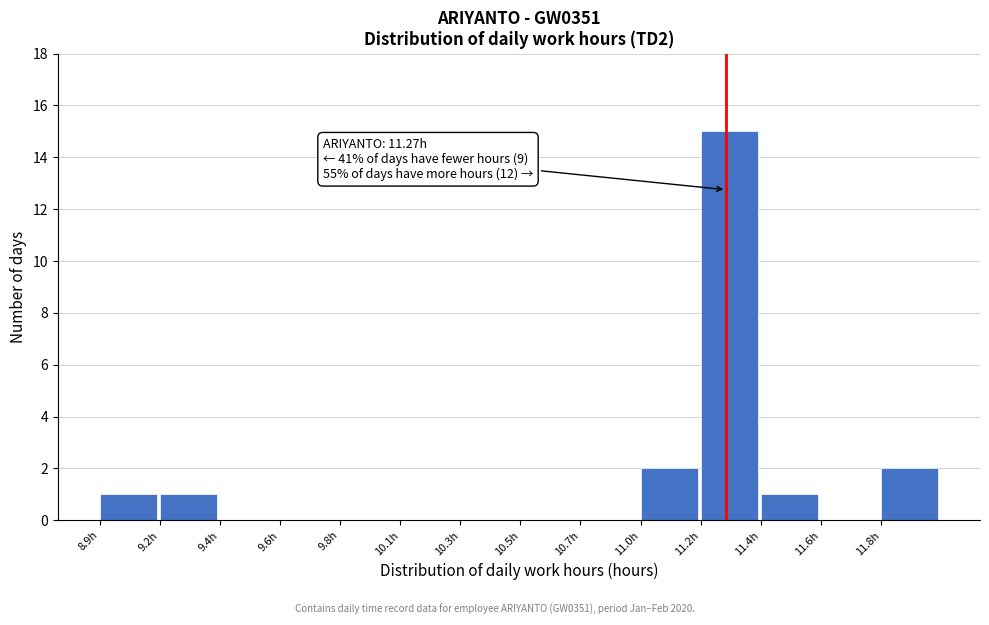

Reading right to left, list all the values displayed in this chart.

11.8h=2	11.6h=0	11.4h=1	11.2h=15	11.0h=2	10.7h=0	10.5h=0	10.3h=0	10.1h=0	9.8h=0	9.6h=0	9.4h=0	9.2h=1	8.9h=1